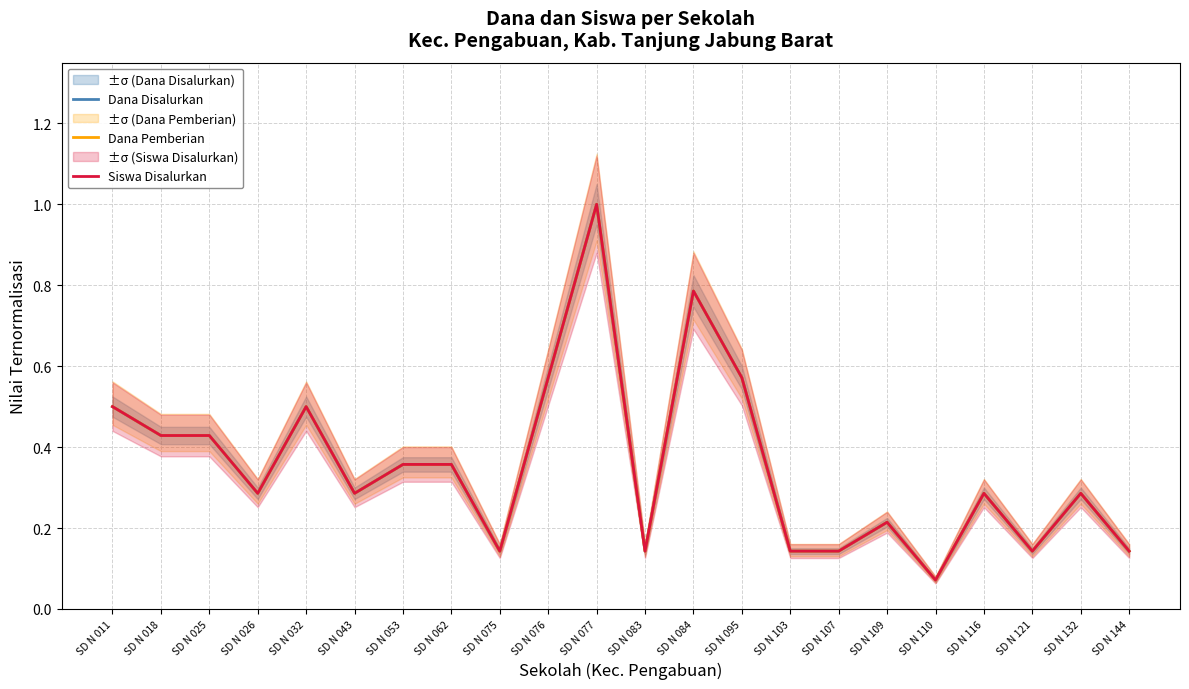

True or false: Dana Pemberian has more than 2 points higher than both neighbors.

True